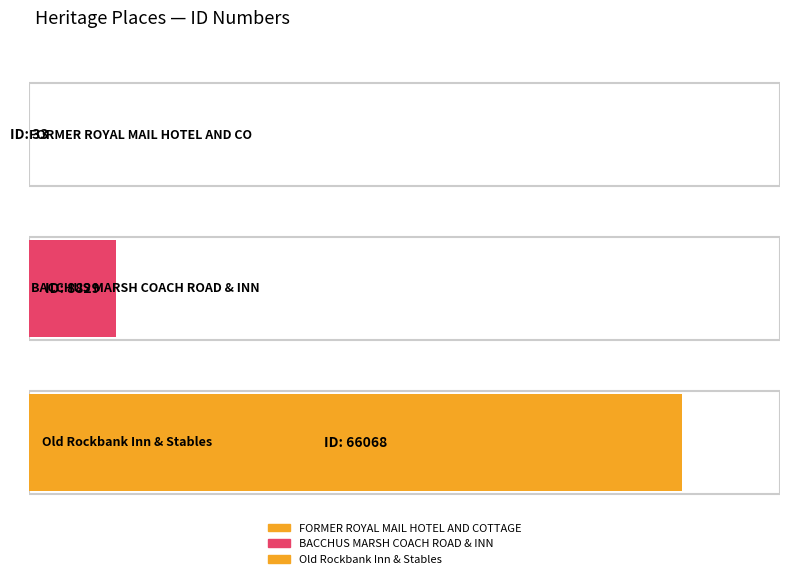

What is the value of the 3rd bar from the left?

66068